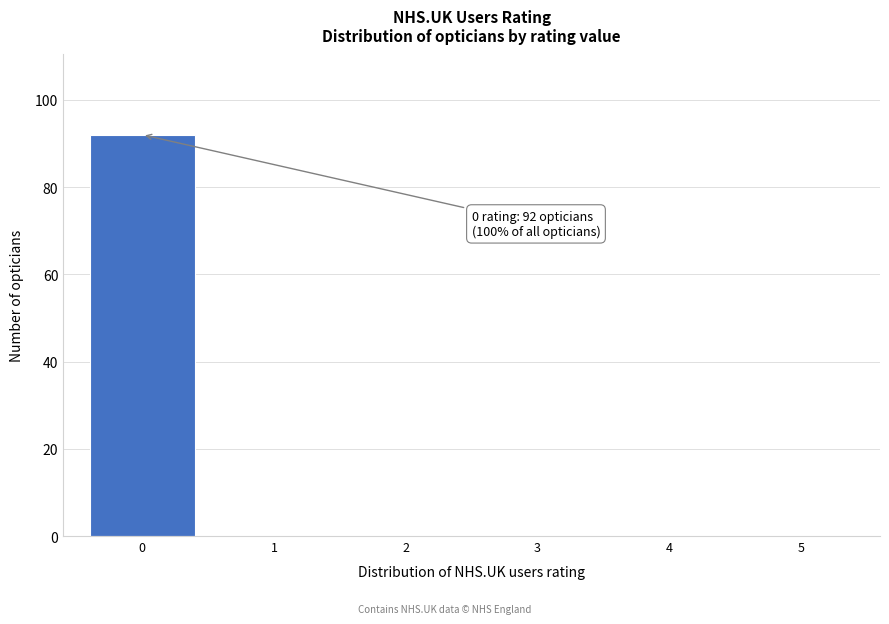

Reading left to right, transcribe all the data shown in this chart.

0=92	1=0	2=0	3=0	4=0	5=0